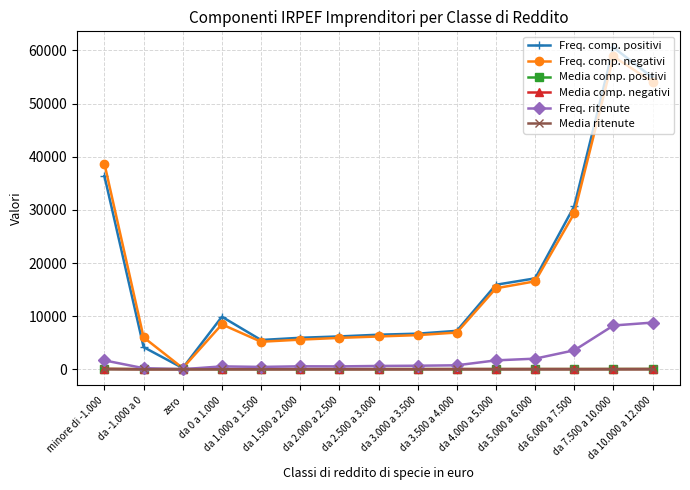

Does the chart display data point markers on the line(s)?

Yes